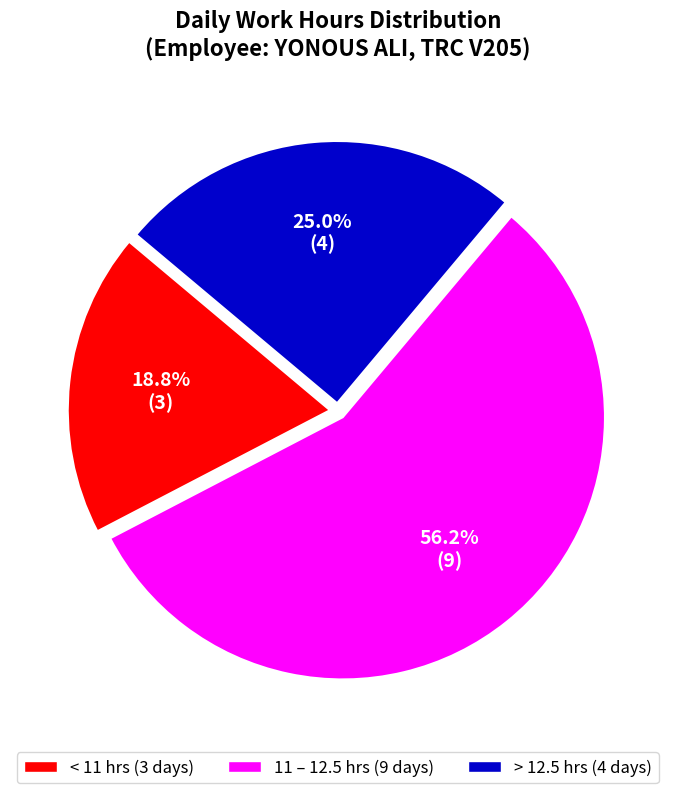

Is there any slice that represents more than half of the pie?

Yes